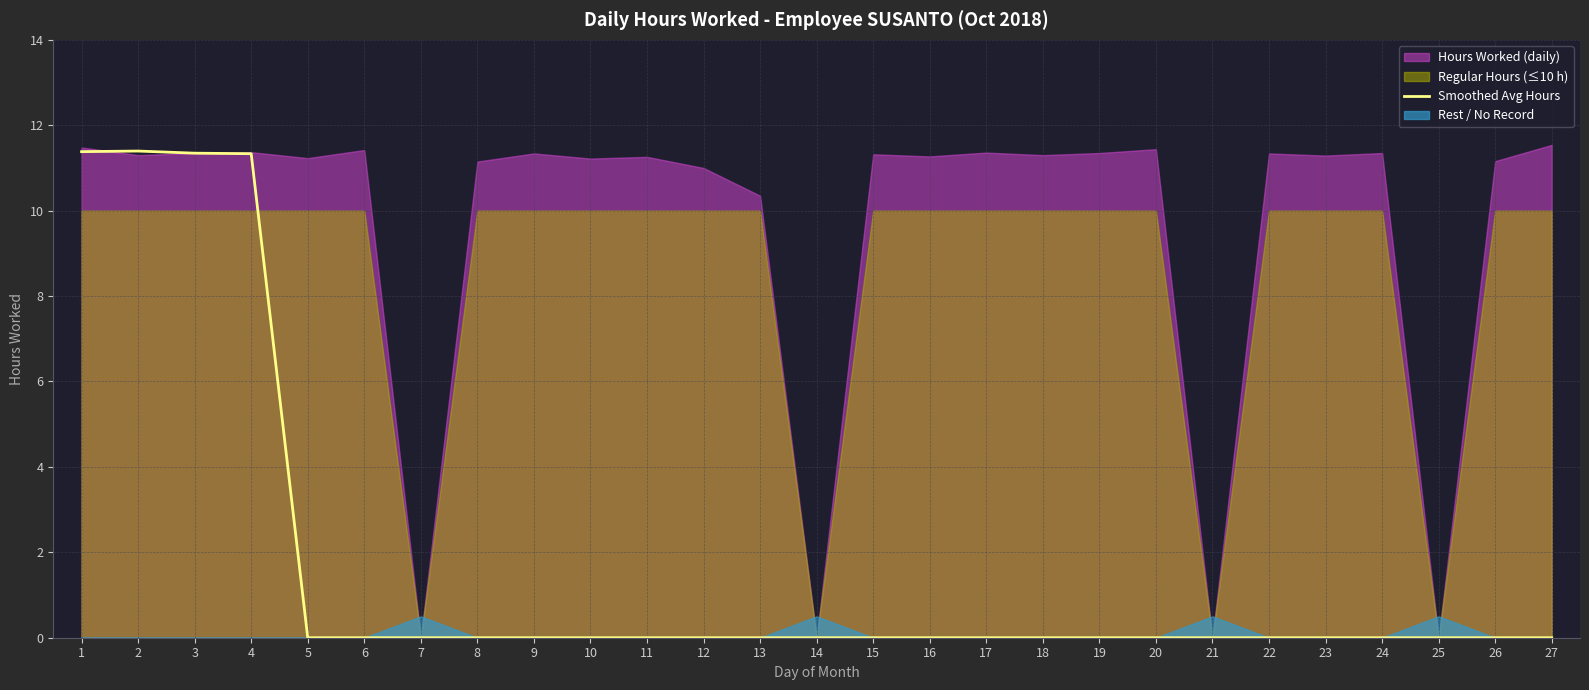

Is it true that Smoothed Avg Hours equals 0.0 at 15?

True